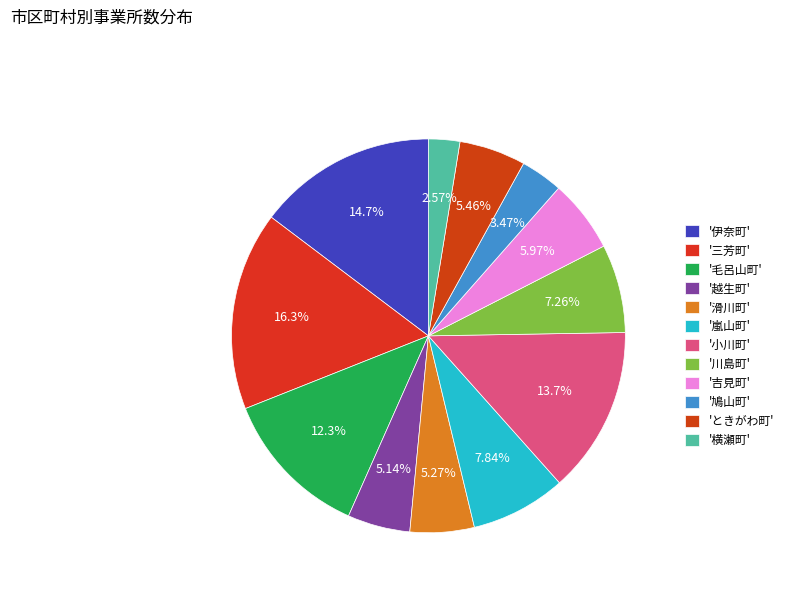

Count the number of slices in the pie.

12